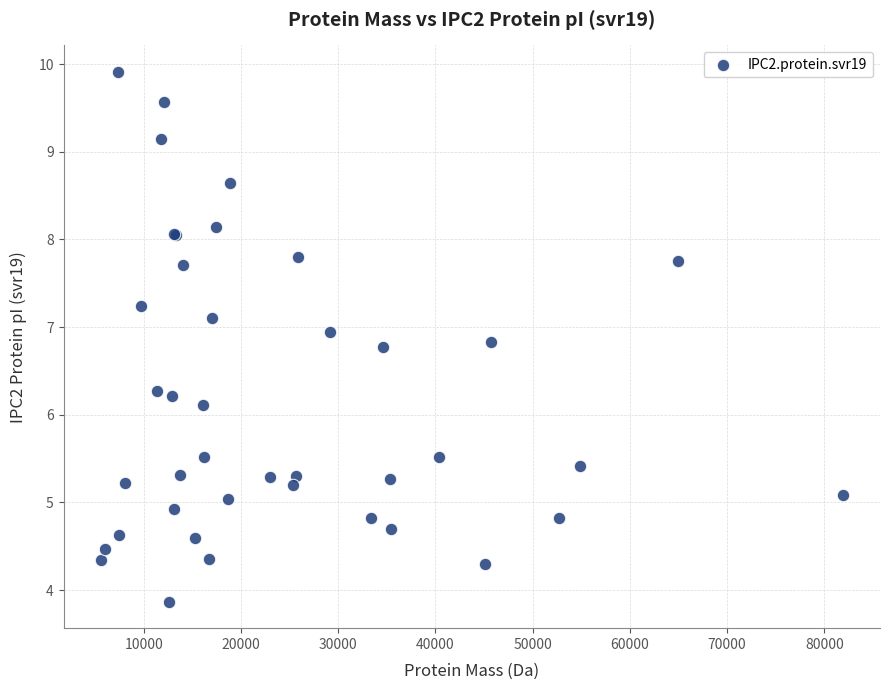

What Y value in the scatter plot is closest to 6?

6.1